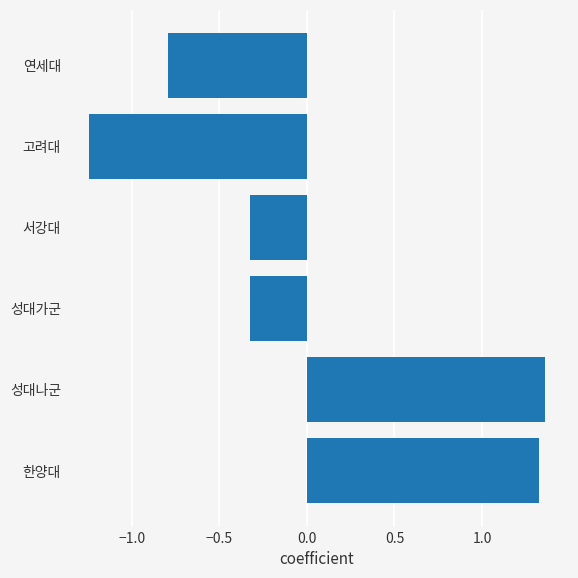

What is the difference between the values at 연세대 and 성대가군?

0.5